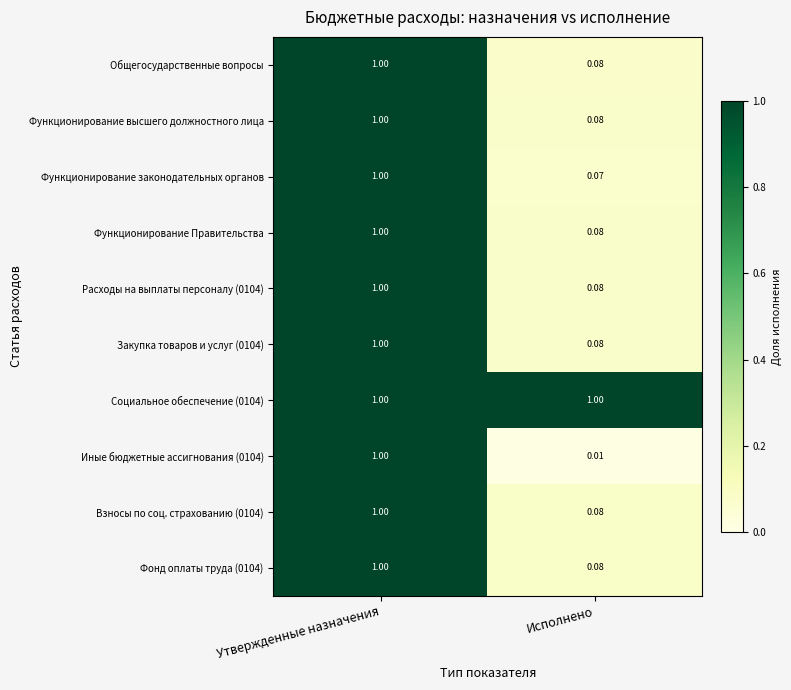

Is the value of Функционирование Правительства at Утвержденные назначения greater than the value of Иные бюджетные ассигнования (0104) at Исполнено?

Yes